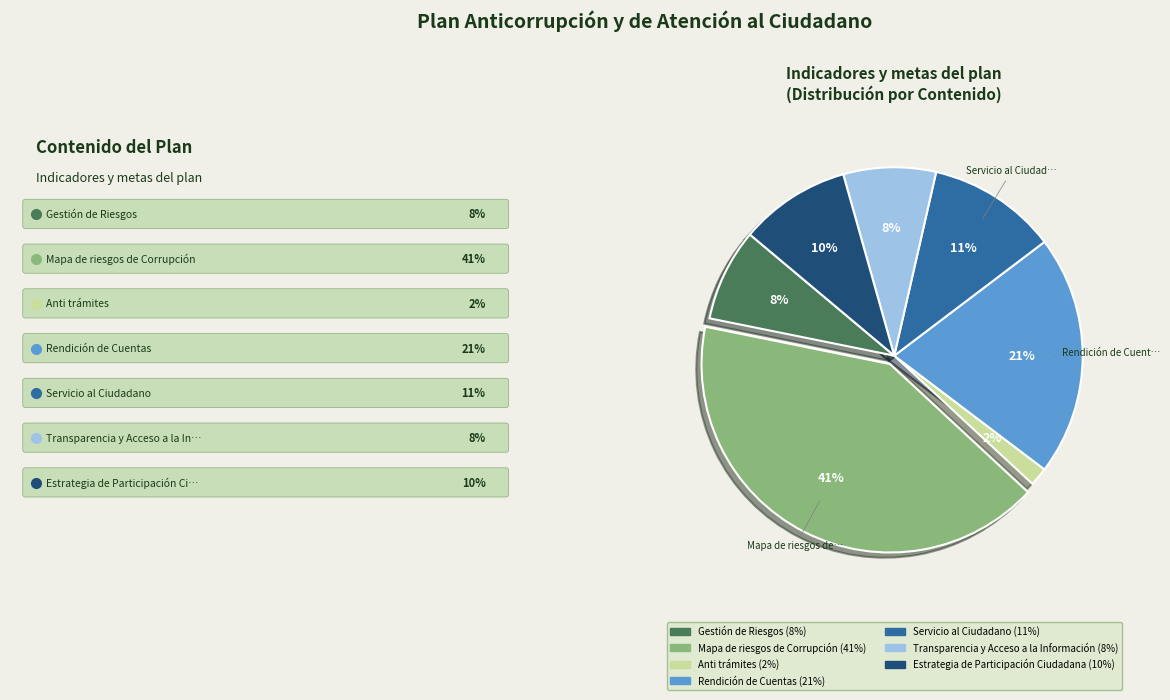

How many slices are in this pie chart?

7